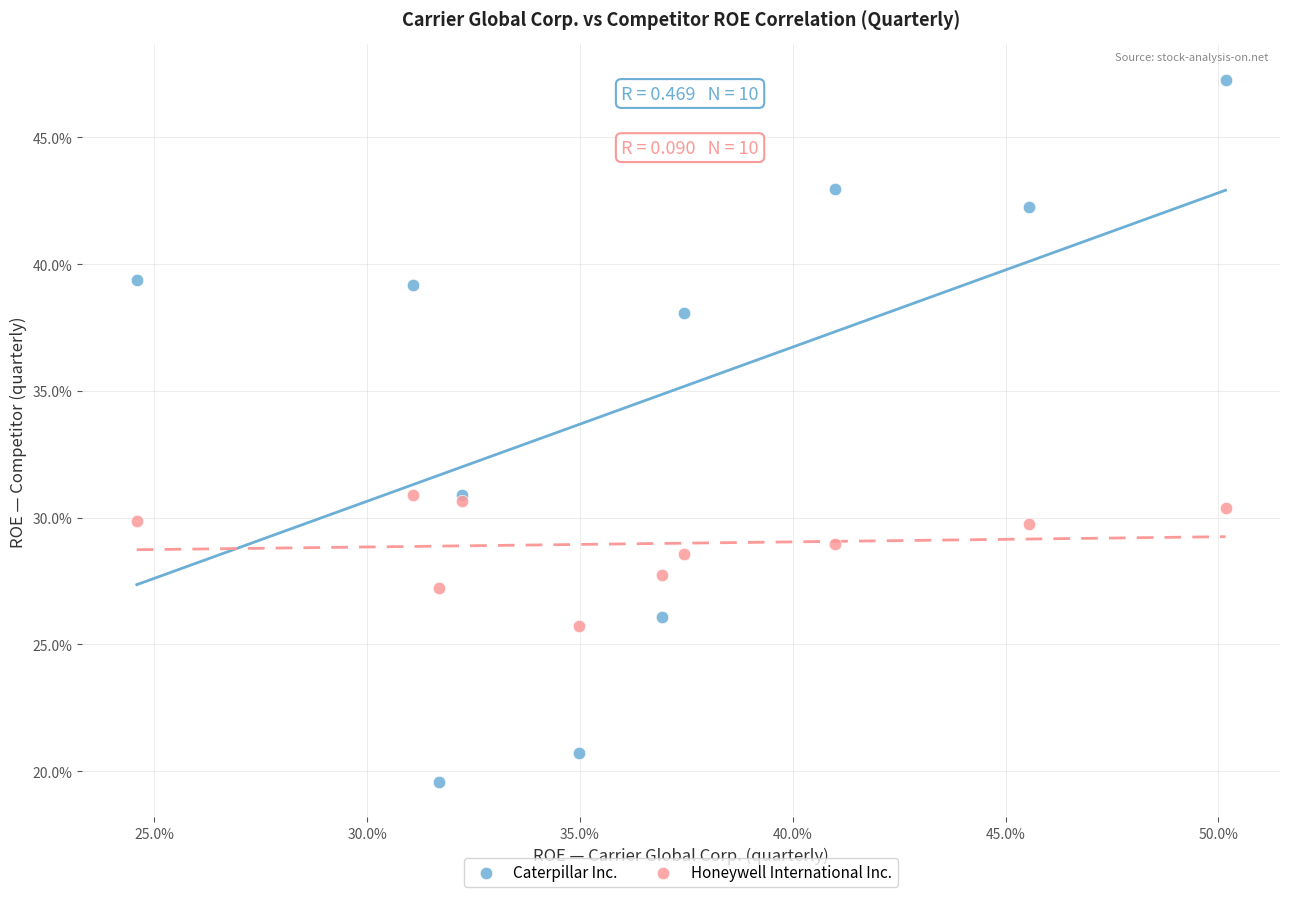

Which series has the widest spread of Y values?

Caterpillar Inc.